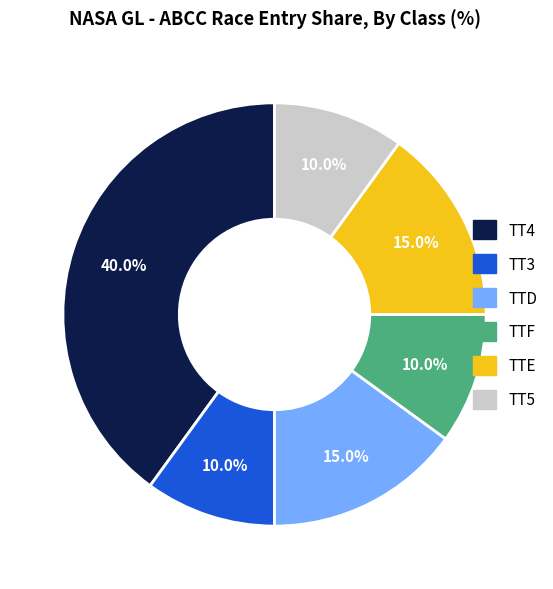

Does TT4 represent more than half of the total?

No